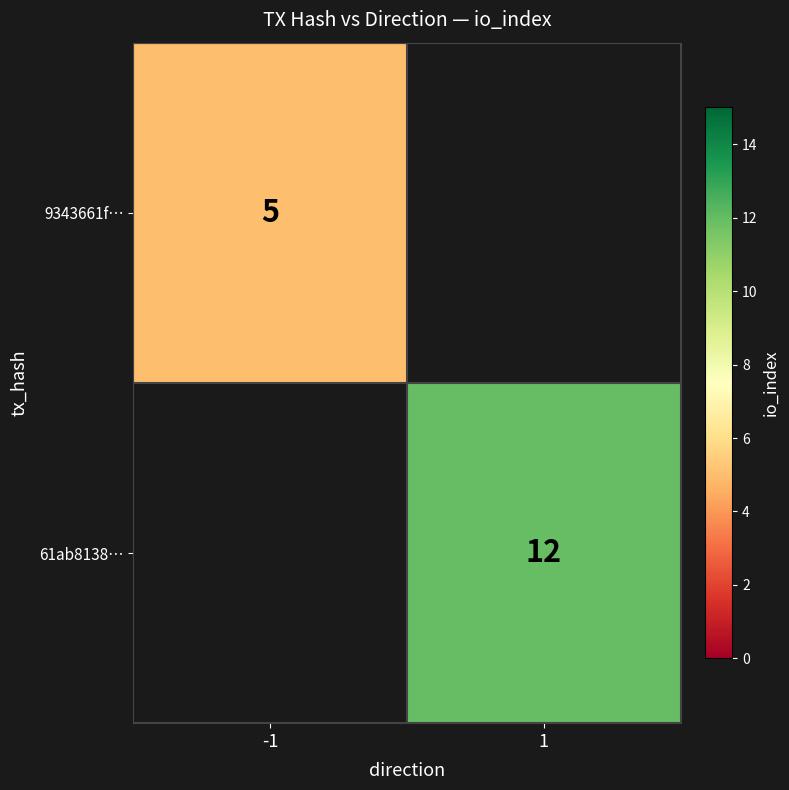

The value of 9343661f… at -1 is 1.2. True or false?

False